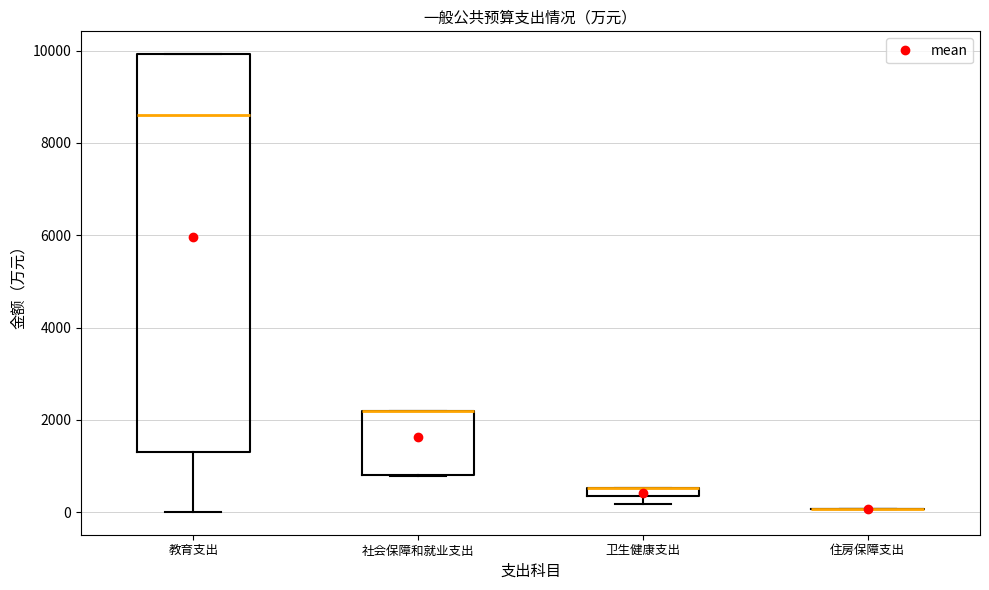

Where is the upper edge of the box for 卫生健康支出 on the y-axis? The values are not printed on the chart, so give them approximately, as read against the axis.

600